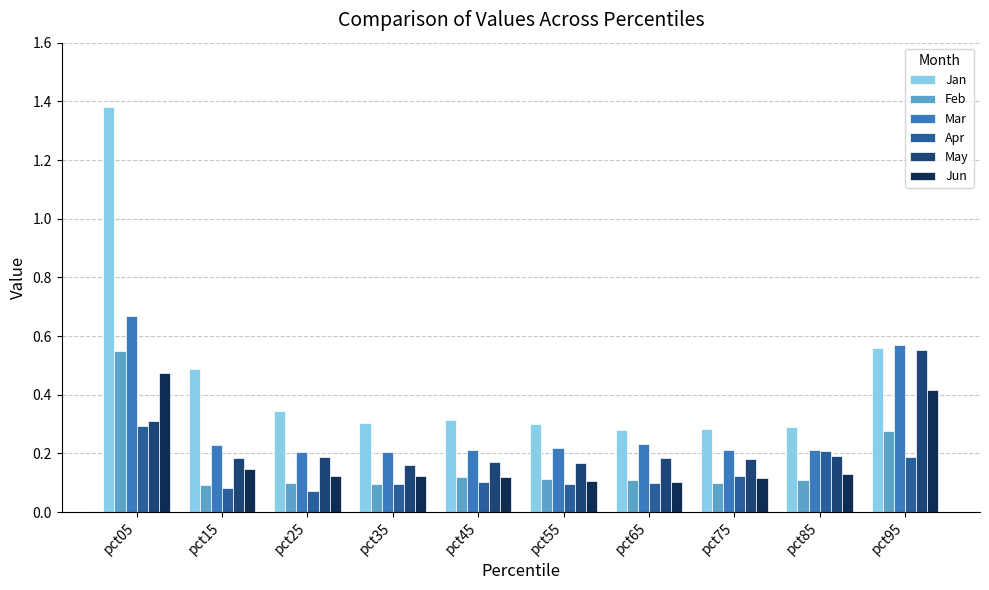

Which series has the largest total across all categories?

Jan